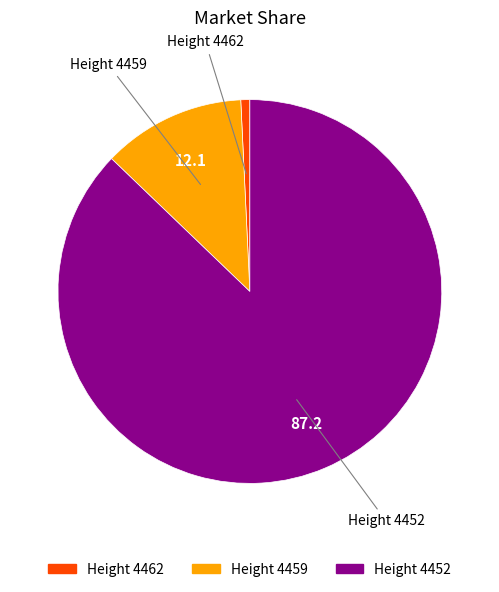

Rank the categories by value from highest to lowest.

Height 4452, Height 4459, Height 4462